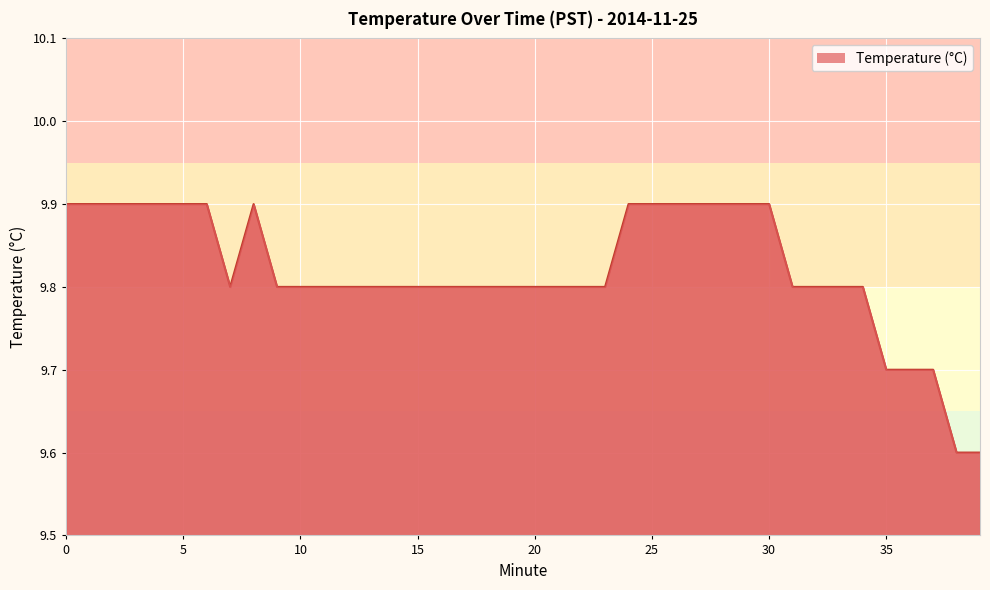

What is the difference between the maximum and minimum values?

0.3